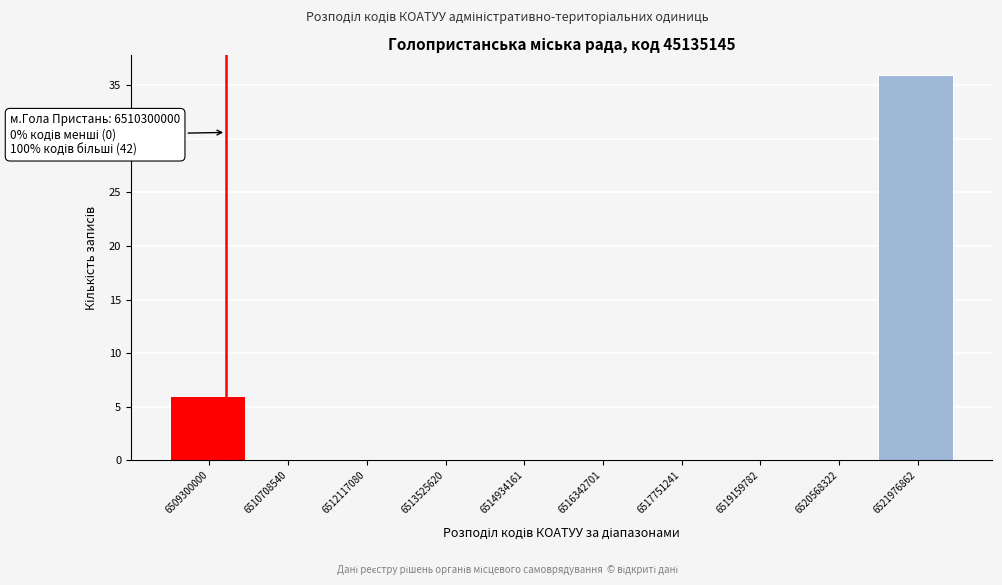

Reading left to right, extract all data points from this chart.

6509300000=6	6510708540=0	6512117080=0	6513525620=0	6514934161=0	6516342701=0	6517751241=0	6519159782=0	6520568322=0	6521976862=36